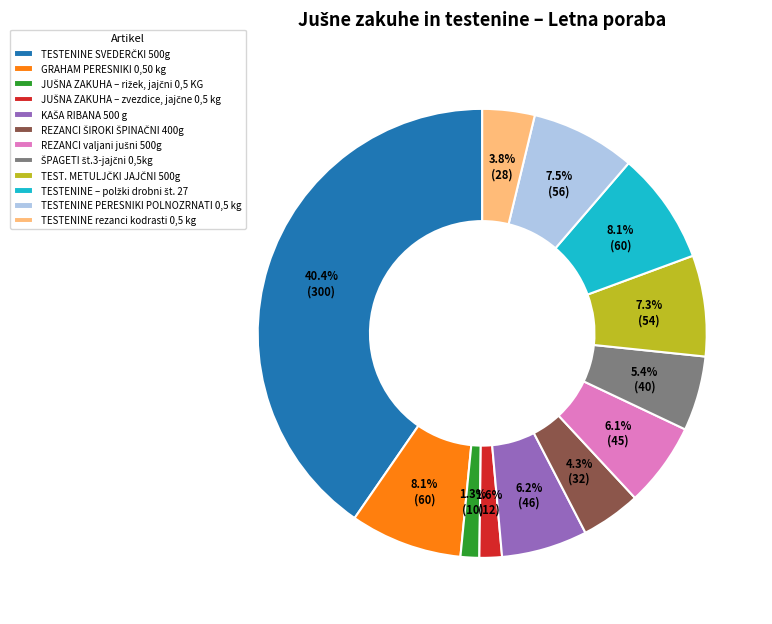

How much of the chart is everything except TESTENINE rezanci kodrasti 0,5 kg?

96.2%